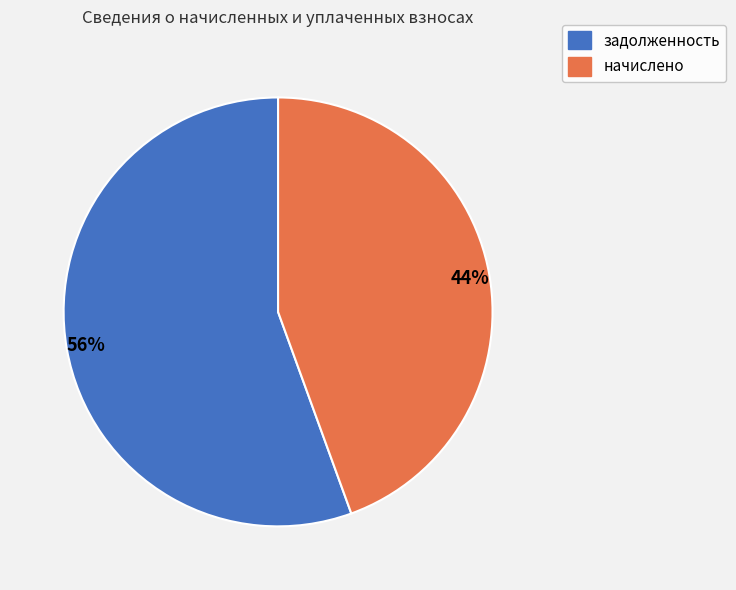

To the nearest percent, what percentage of the pie is начислено?

44%